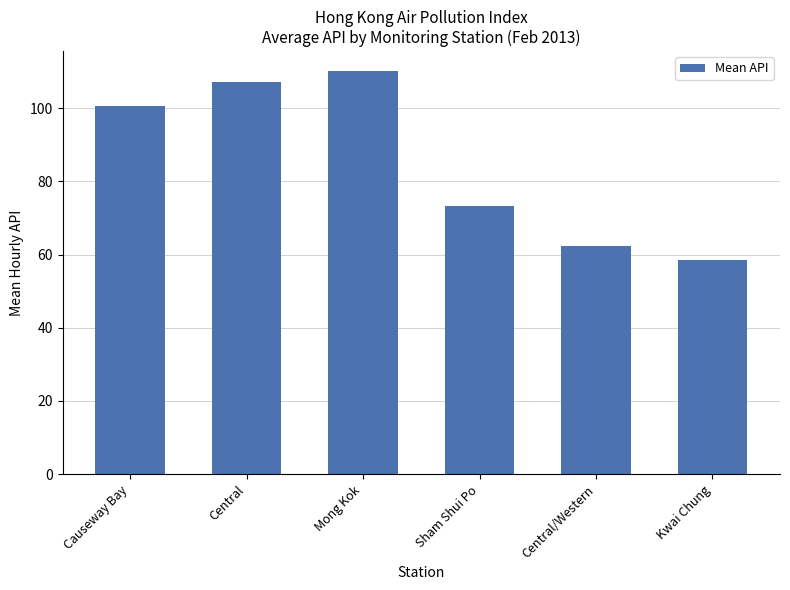

What is the value of the 3rd bar from the left?

110.1